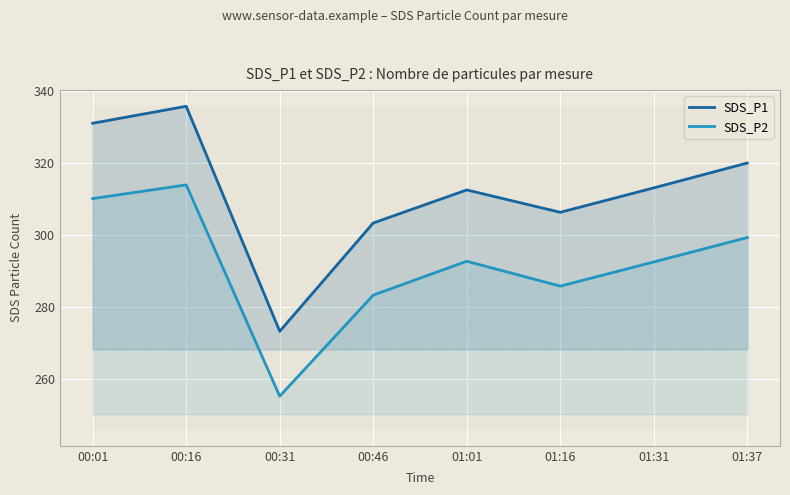

Where is the first local minimum for SDS_P1?

00:31